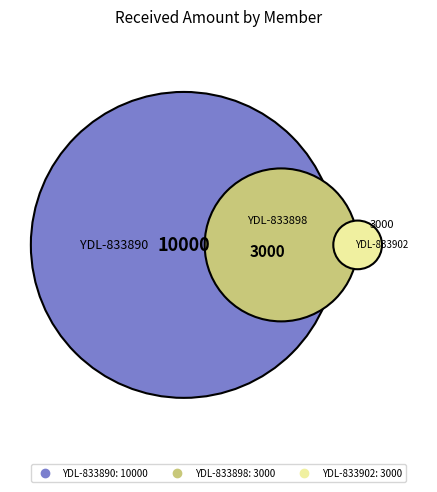

What portion of the pie excludes YDL-833902?

81.2%